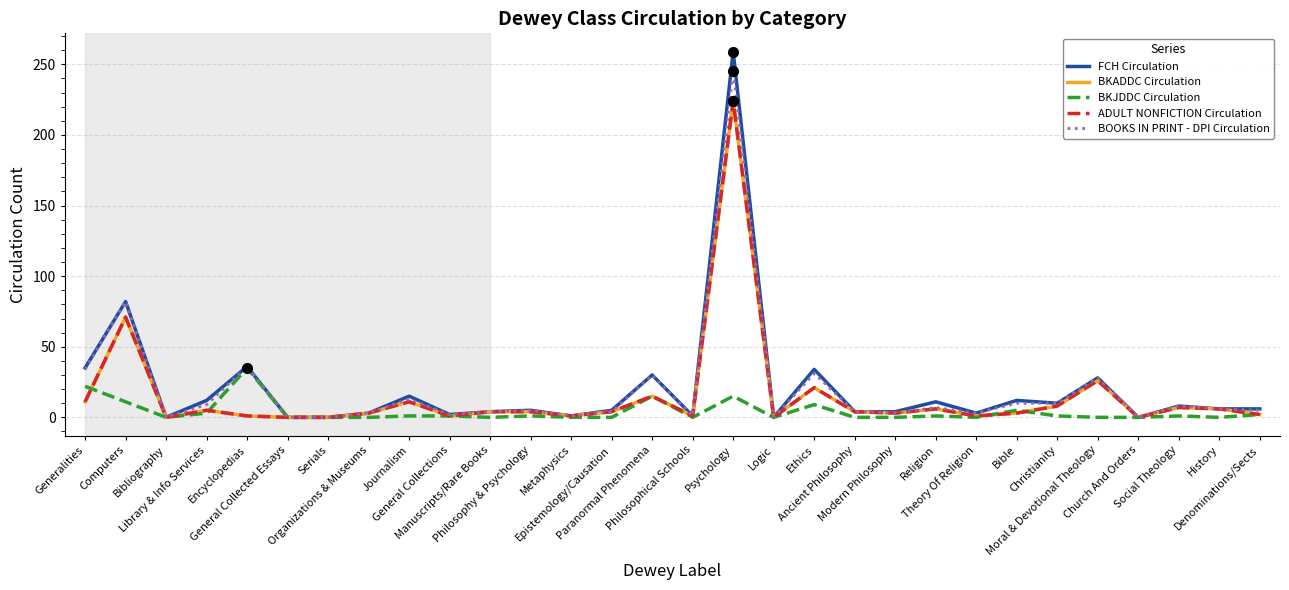

True or false: ADULT NONFICTION Circulation has more than 1 interior local peaks.

True